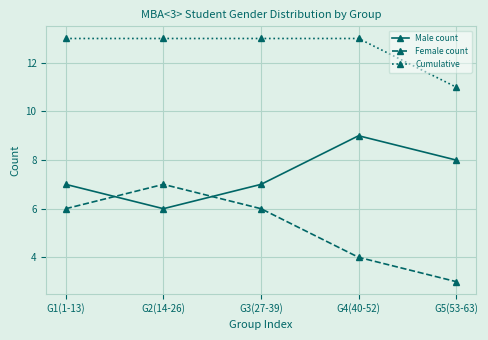

What is the minimum value for Cumulative?

11